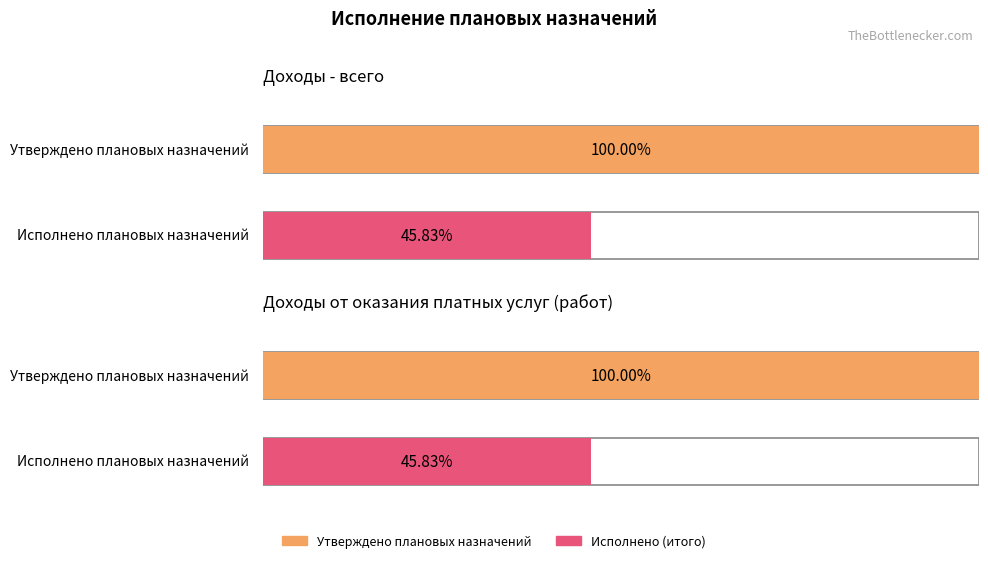

Is it true that Исполнено (итого) equals 232017.8 at Доходы - всего?

True